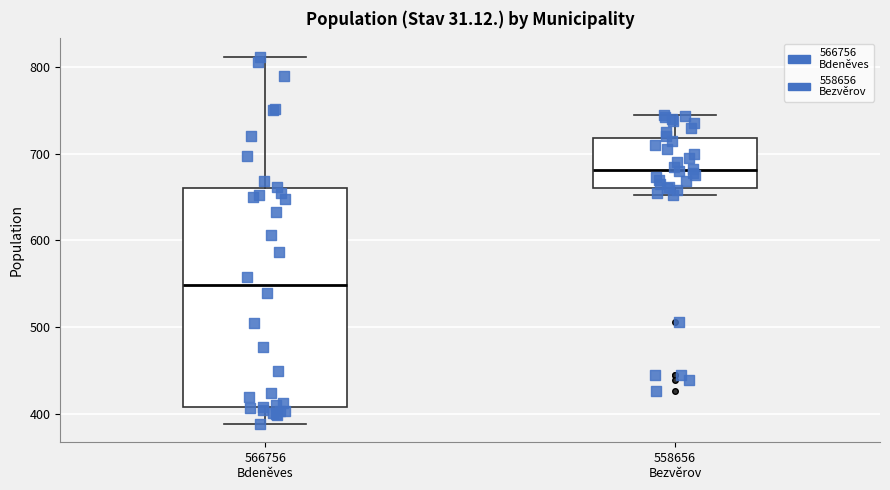

Reading left to right, read every box against the y-axis: the position of its median line, the range the box covers, and the ends of its whiskers. The values are not printed on the chart, so give them approximately, as read against the axis.

566756 Bdeněves: median 550, box 410 to 660, whiskers 390 to 810
558656 Bezvěrov: median 680, box 660 to 720, whiskers 650 to 750